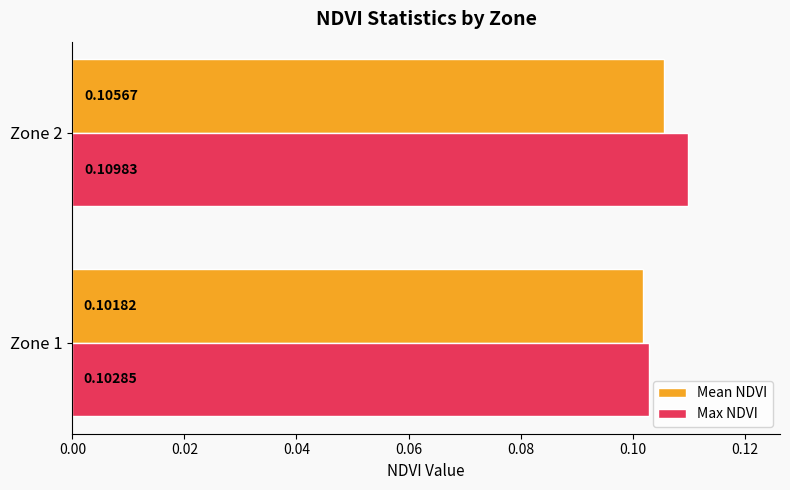

Between Zone 1 and Zone 2, which series saw the biggest shift?

Max NDVI